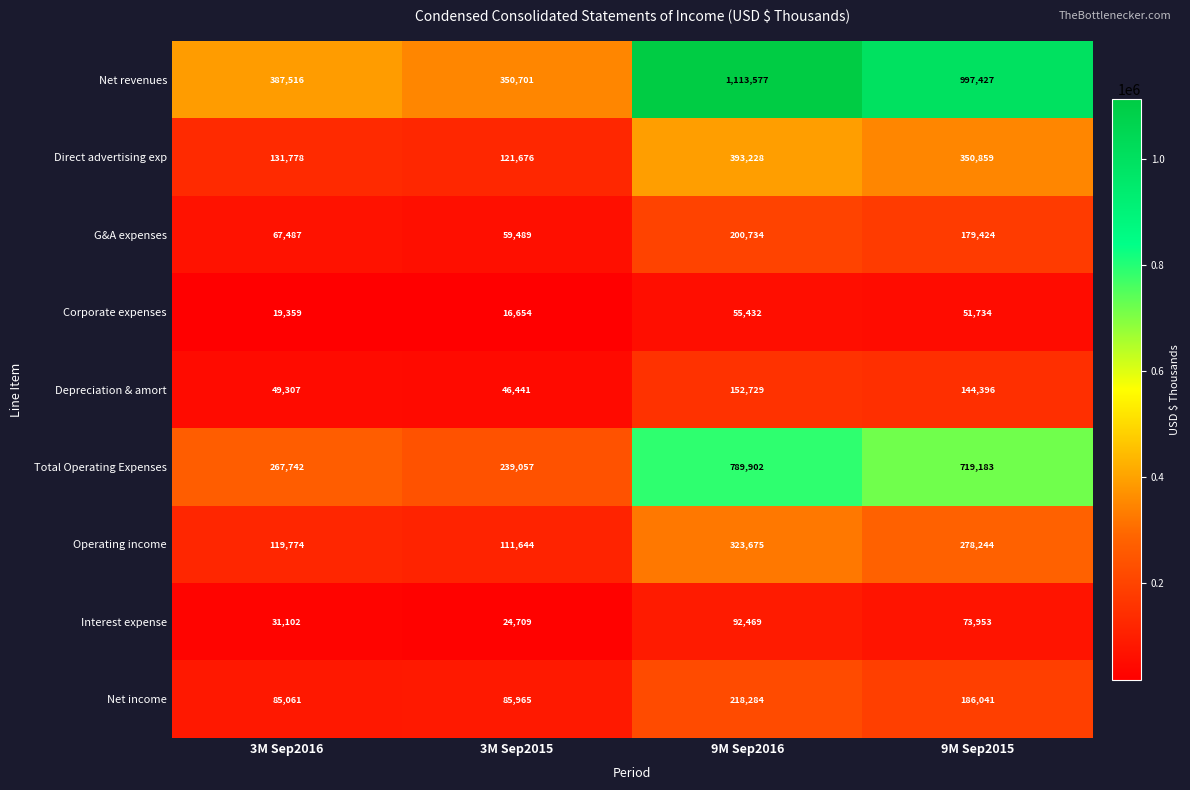

Read the Net revenues value at 3M Sep2016, to the nearest 50.

387500